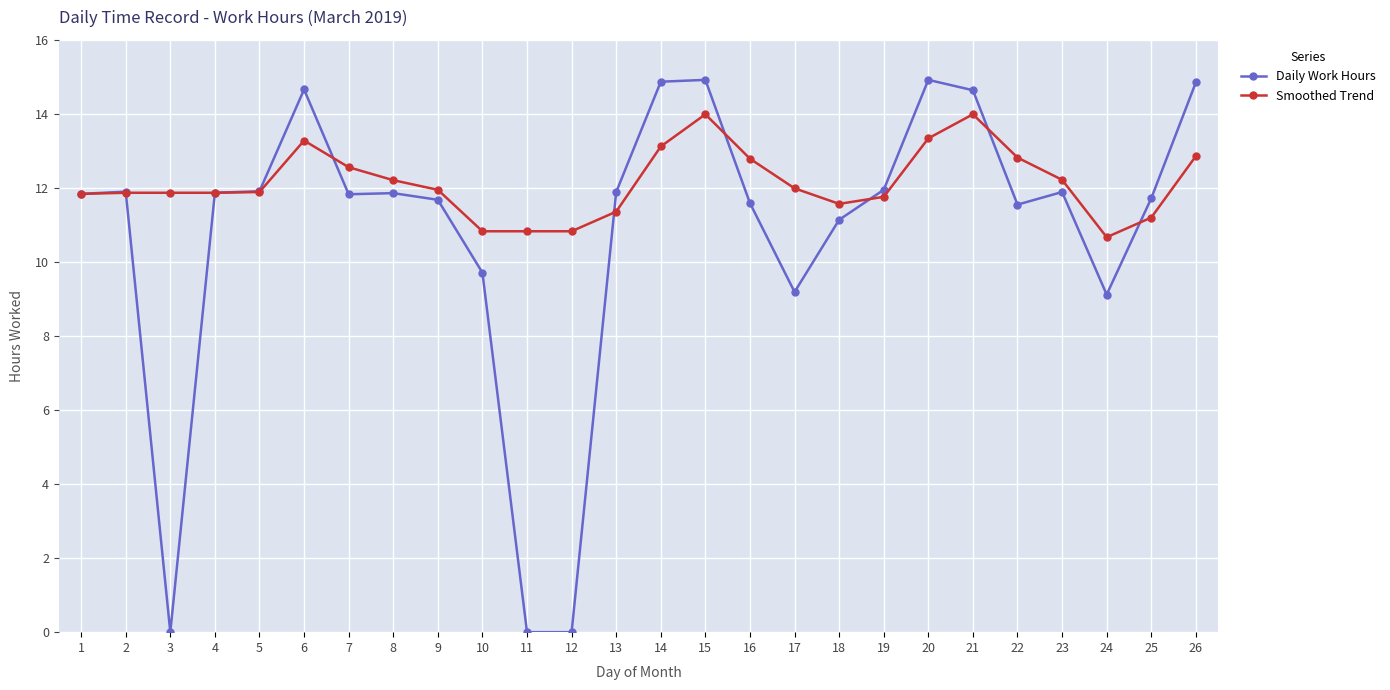

True or false: Daily Work Hours has a value of 11.9 at 13.

True